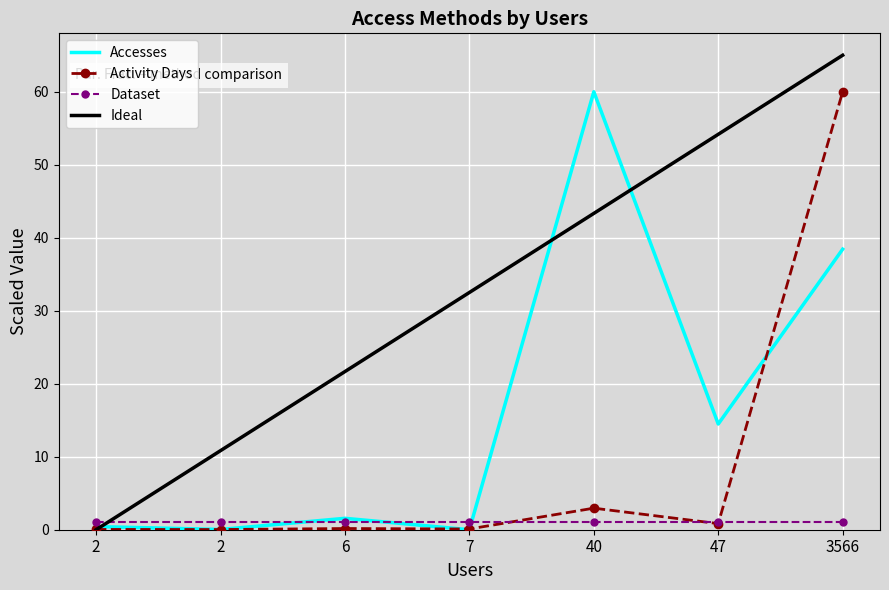

Reading right to left, transcribe all the data shown in this chart.

Accesses: 3566=38.4	47=14.5	40=60.0	7=0.0	6=1.6	2=0.0	2=0.4
Activity Days: 3566=60.0	47=0.8	40=3.0	7=0.1	6=0.2	2=0.0	2=0.0
Dataset: 3566=1.0	47=1.0	40=1.0	7=1.0	6=1.0	2=1.0	2=1.0
Ideal: 3566=65.0	47=54.2	40=43.3	7=32.5	6=21.7	2=10.8	2=0.0